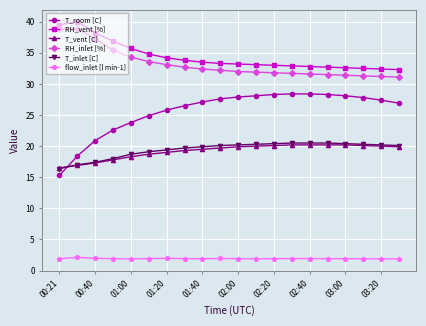

True or false: flow_inlet [l min-1] and T_inlet [C] intersect in this chart.

False